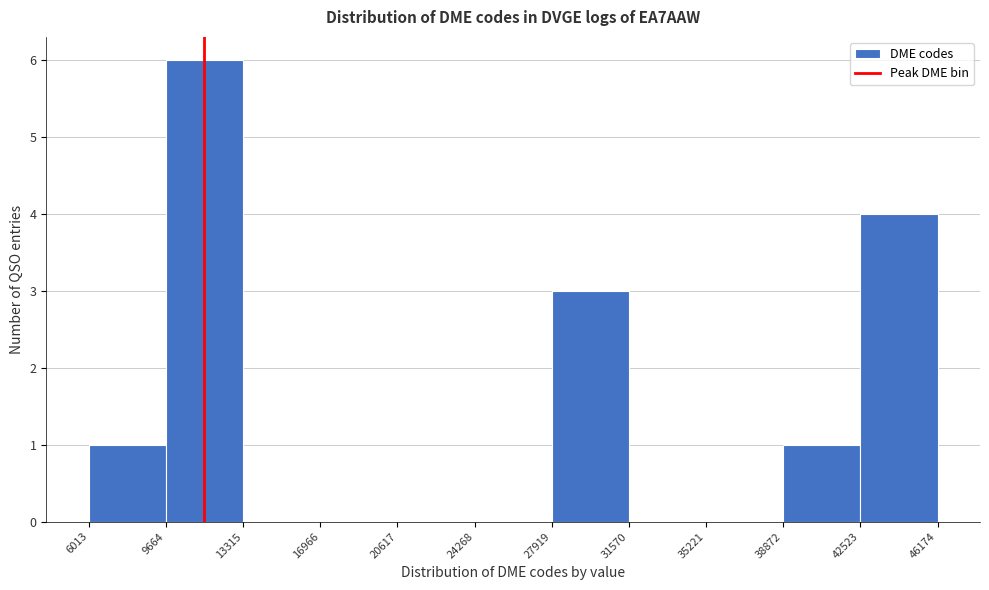

Reading left to right, list every bar in this chart as the range it spans on the x-axis followed by its height. The values are not printed on the chart, so give them approximately, as read against the axis.

6013 to 9664: 1
9664 to 13315: 6
13315 to 16966: 0
16966 to 20617: 0
20617 to 24268: 0
24268 to 27919: 0
27919 to 31570: 3
31570 to 35221: 0
35221 to 38872: 0
38872 to 42523: 1
42523 to 46174: 4